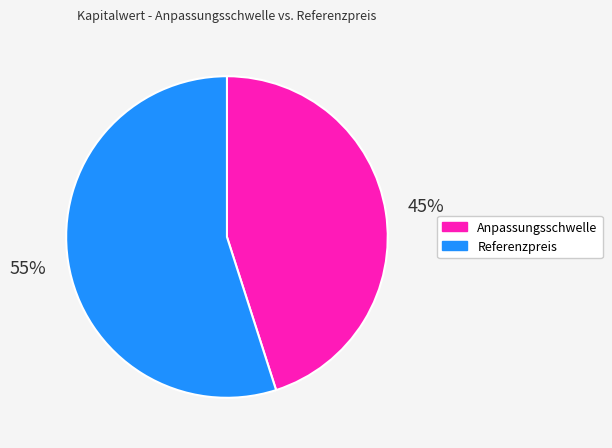

Is there any slice that represents more than half of the pie?

Yes